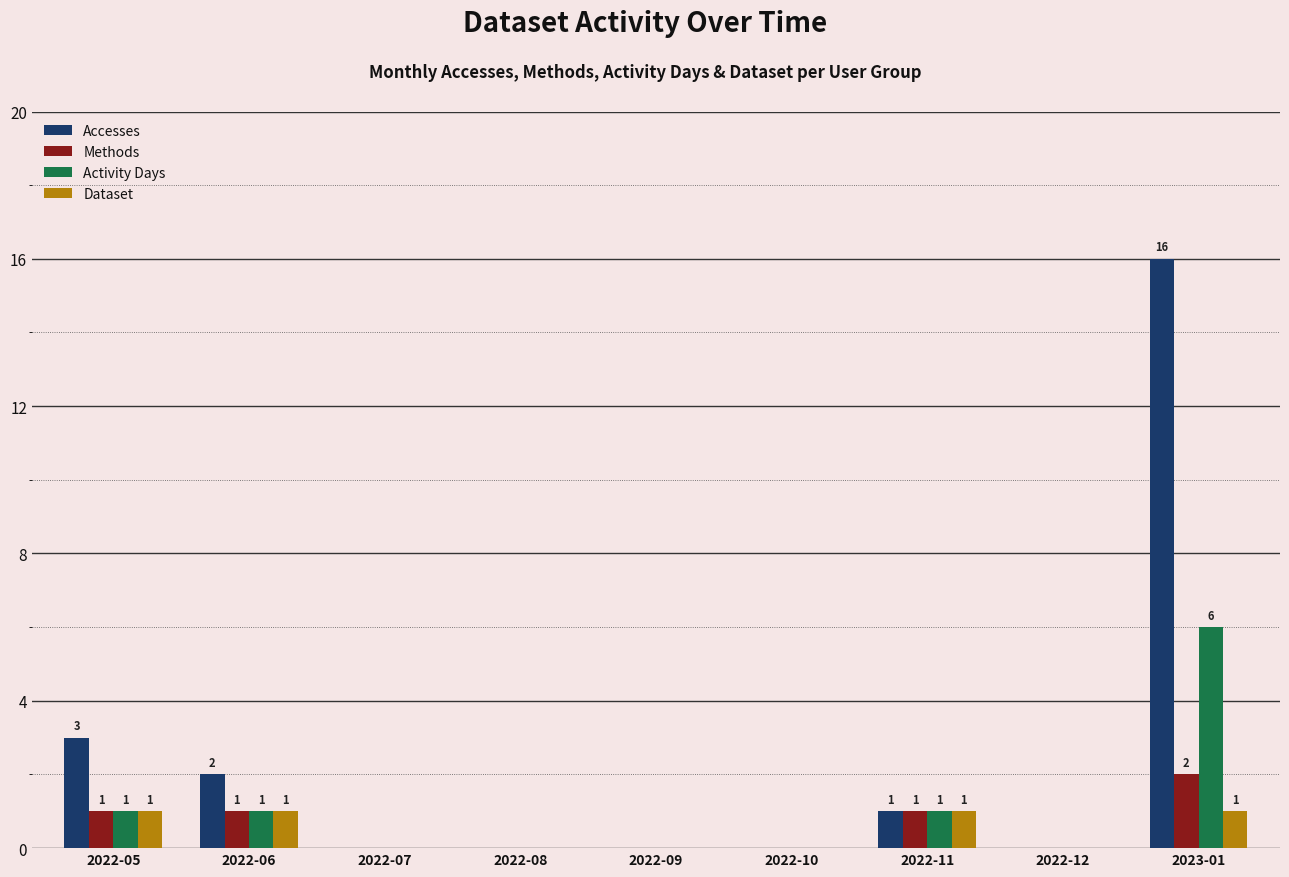

At which category is the sum across all series the highest?

2023-01